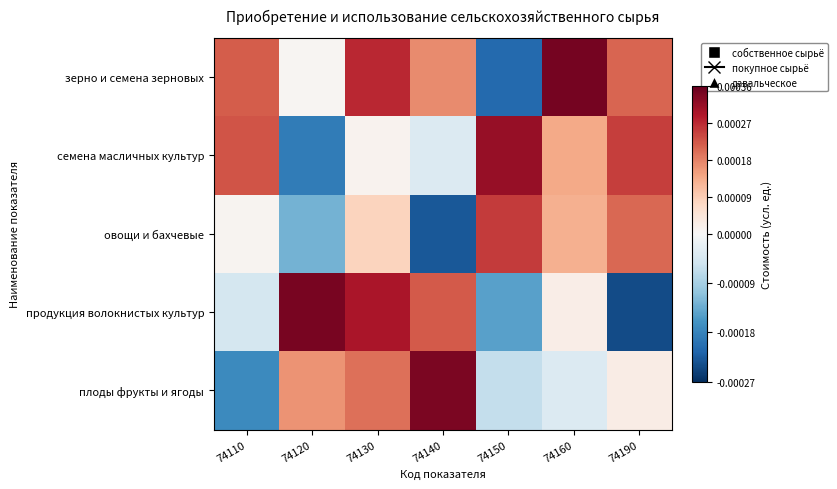

How many data points does each series have?

7